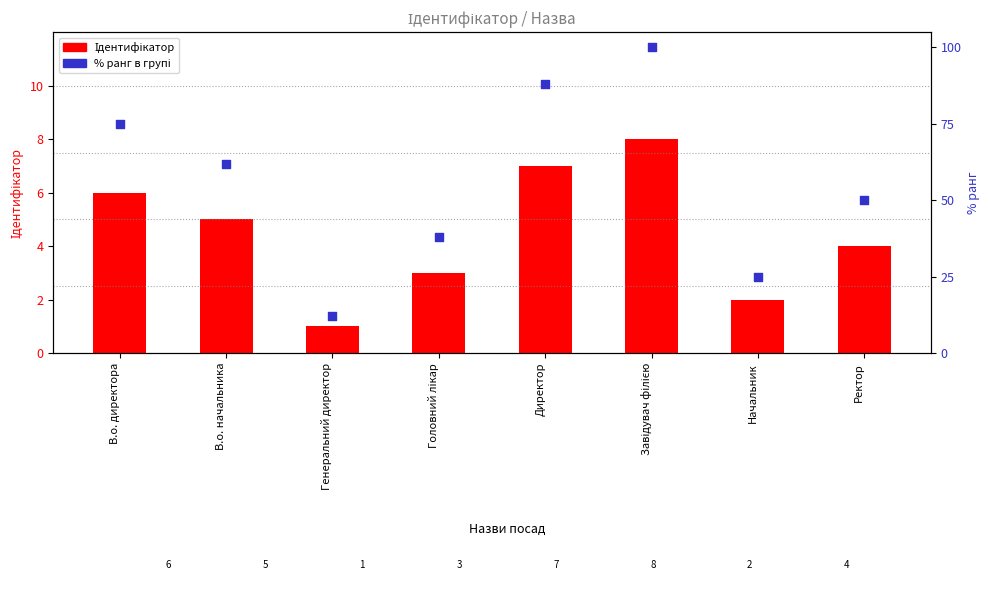

At how many categories does at least one series exceed 13?

7